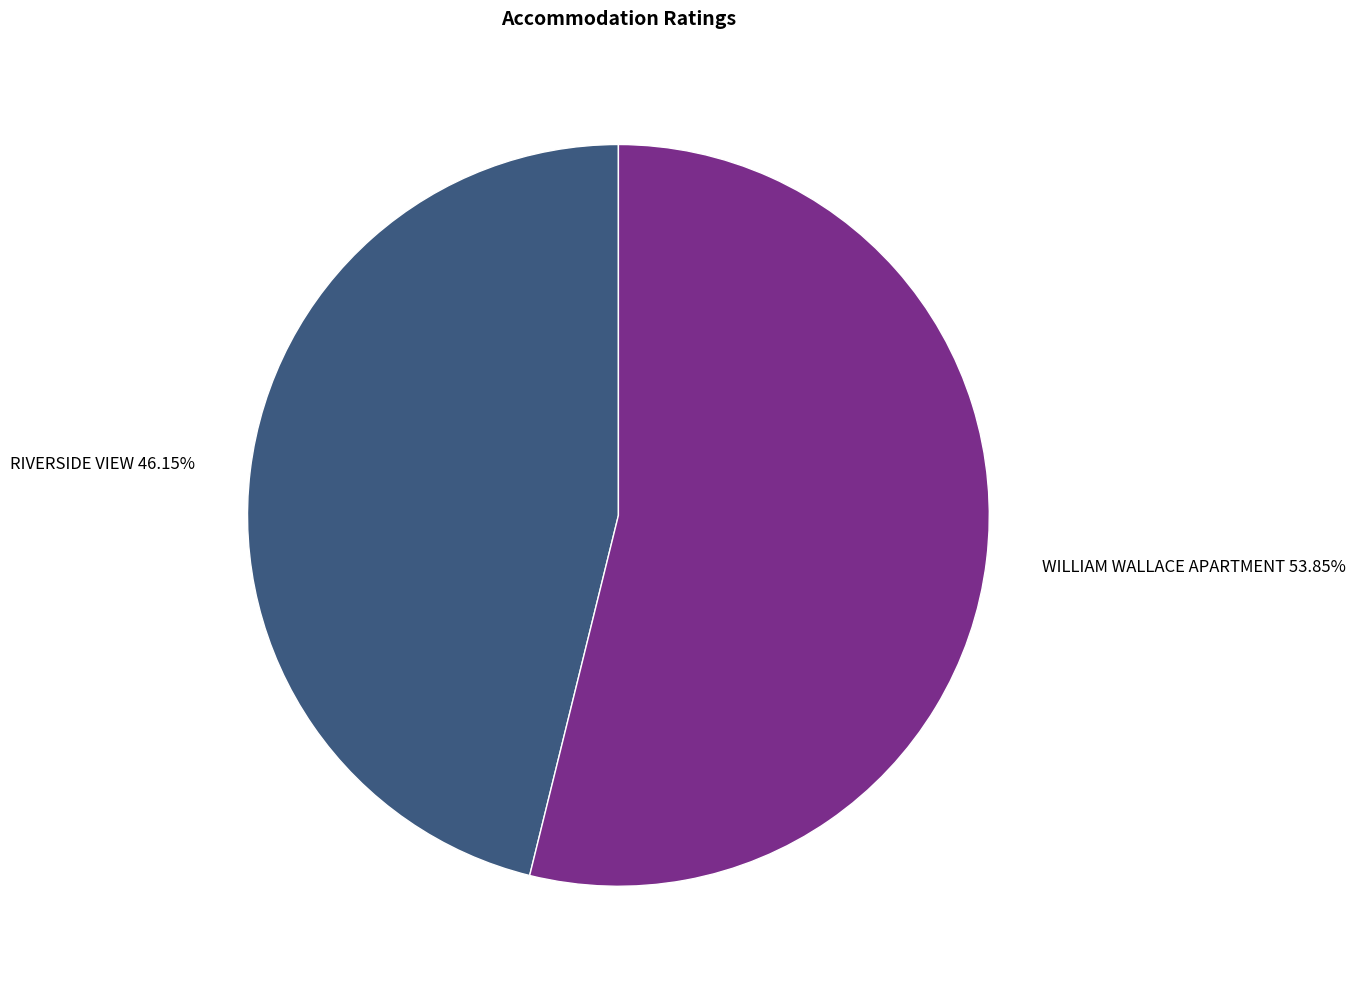

Which category accounts for the majority?

WILLIAM WALLACE APARTMENT